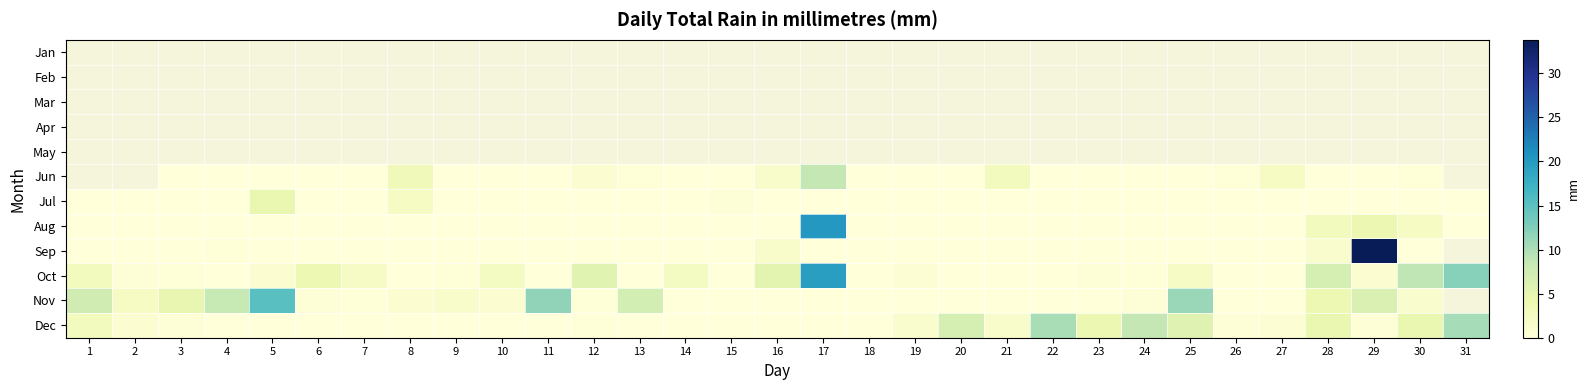

Which series has the largest range (max minus min)?

Sep